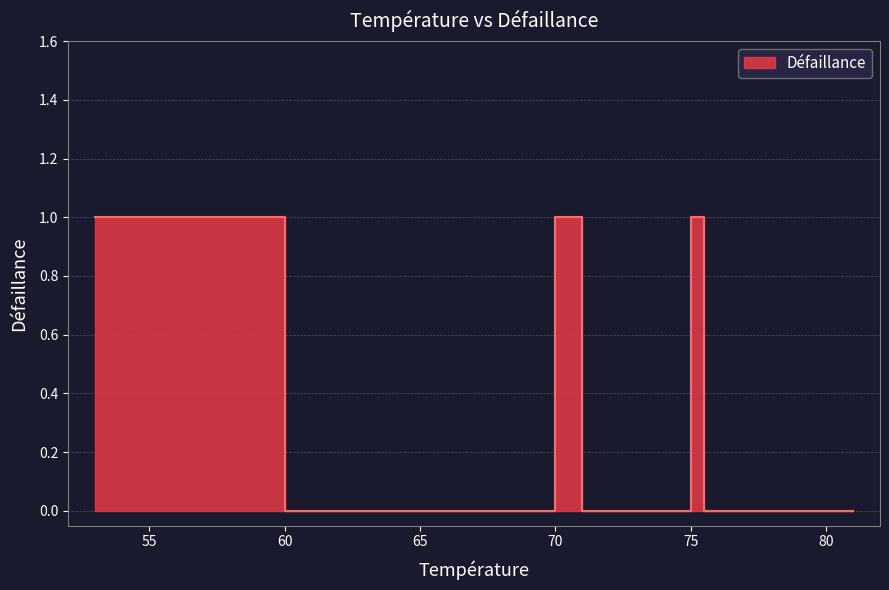

Reading left to right, transcribe all the data shown in this chart.

1	1	1	0	0	0	0	0	0	0	0	1	1	1	0	0	0	1	0	0	0	0	0	0